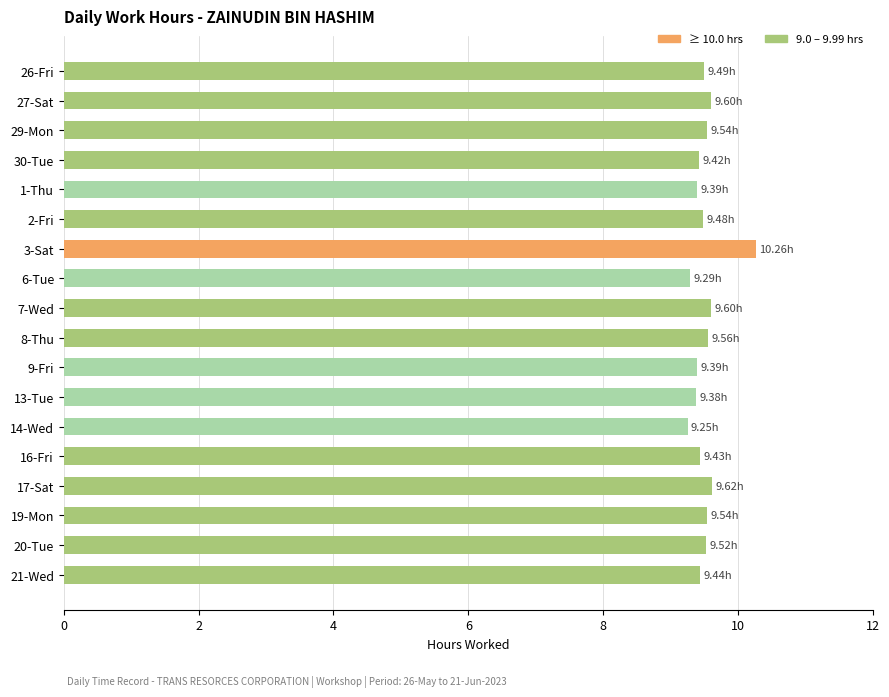

Does the chart contain stacked bars?

No